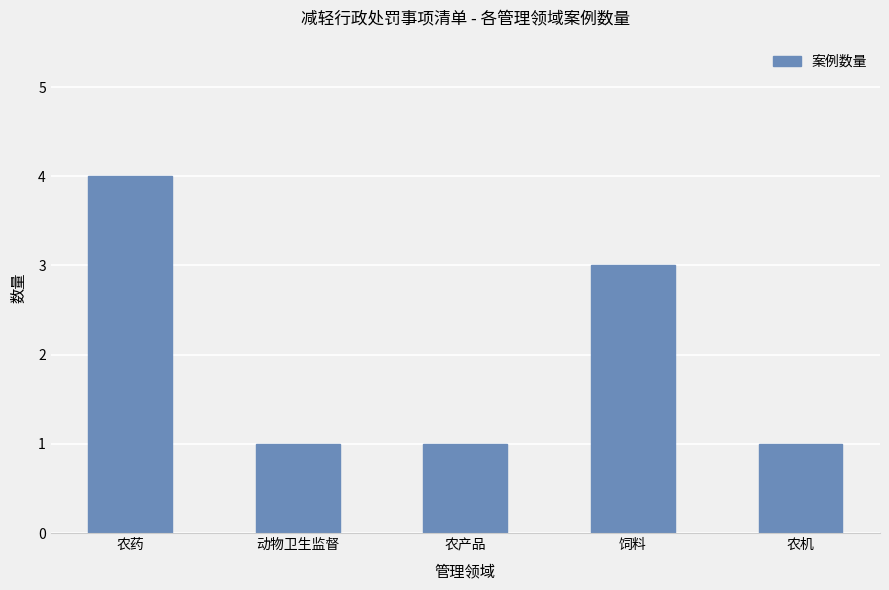

What is the value of the 2nd bar from the left?

1